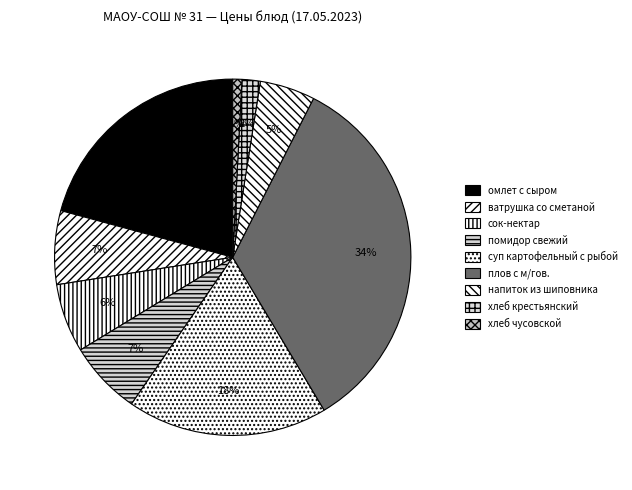

To the nearest percent, what percentage of the pie is омлет с сыром?

21%